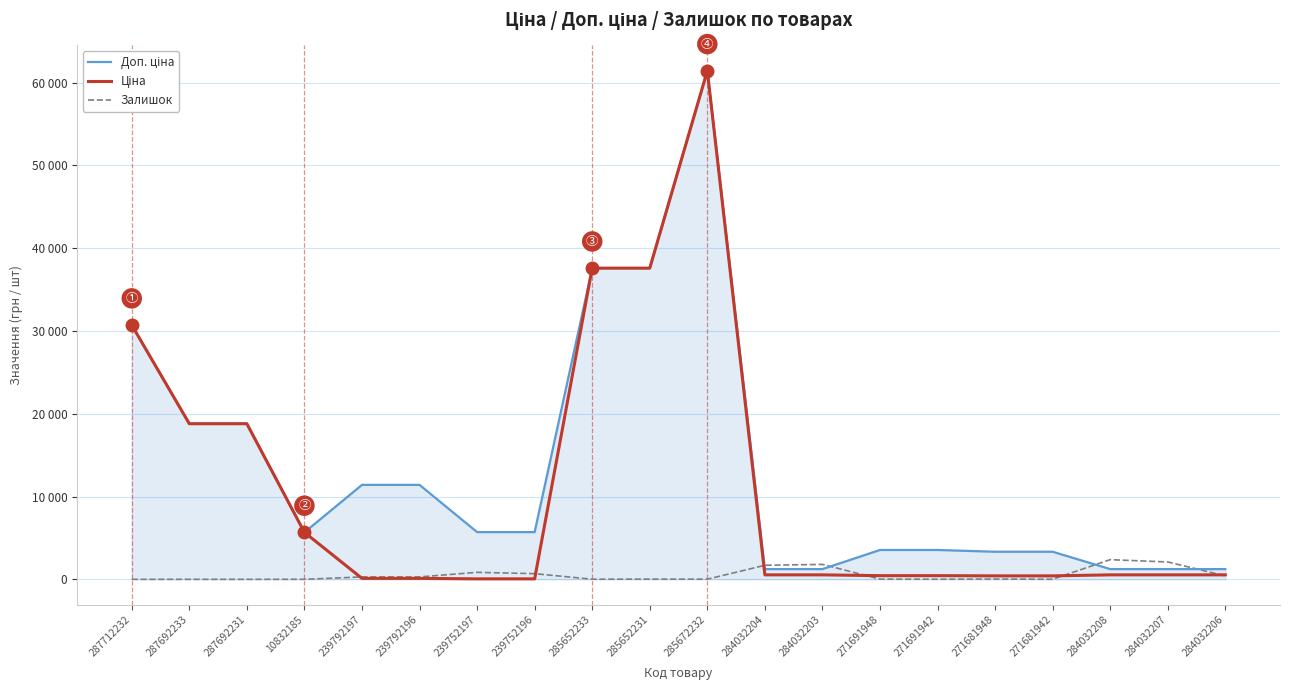

Reading left to right, what are all the values shown in this chart?

Доп. ціна: 30717.1	18796.8	18796.8	5673.8	11410.0	11410.0	5705.0	5705.0	37593.6	37593.6	61434.3	1235.4	1235.4	3545.0	3545.0	3332.5	3332.5	1235.4	1235.4	1235.4
Ціна: 30717.1	18796.8	18796.8	5673.8	114.1	114.1	57.0	57.0	37593.6	37593.6	61434.3	539.0	539.0	443.1	443.1	416.6	416.6	539.0	539.0	539.0
Залишок: 0.0	0.0	0.0	3.0	289.0	290.0	845.0	683.0	12.0	23.0	16.0	1697.0	1802.0	22.0	13.0	30.0	10.0	2375.0	2096.0	417.0